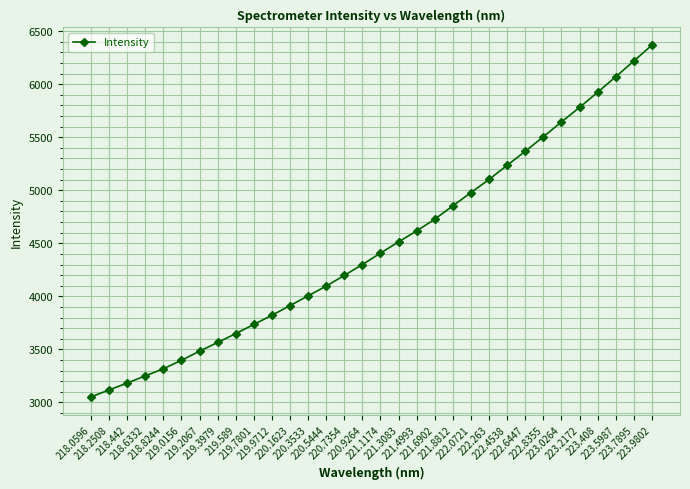

How many data points does each series have?

32